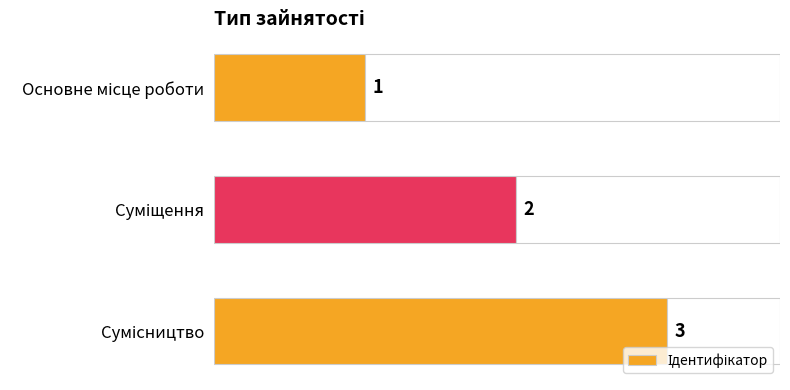

What is the greatest value displayed?

3